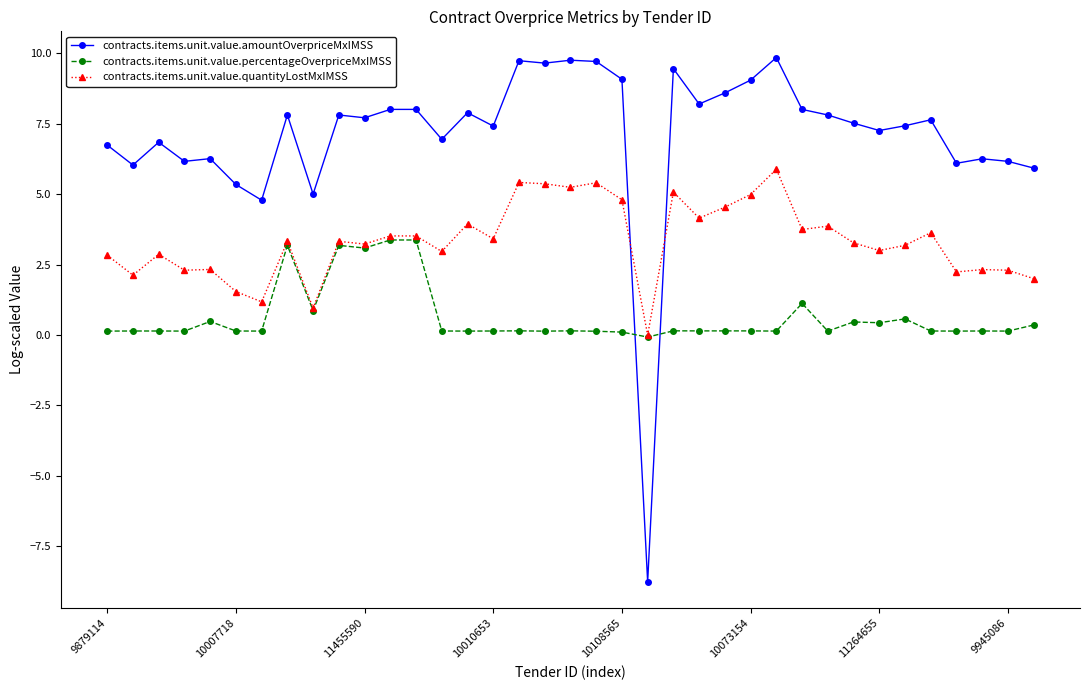

What are all the series names shown in the legend?

contracts.items.unit.value.amountOverpriceMxIMSS, contracts.items.unit.value.percentageOverpriceMxIMSS, contracts.items.unit.value.quantityLostMxIMSS